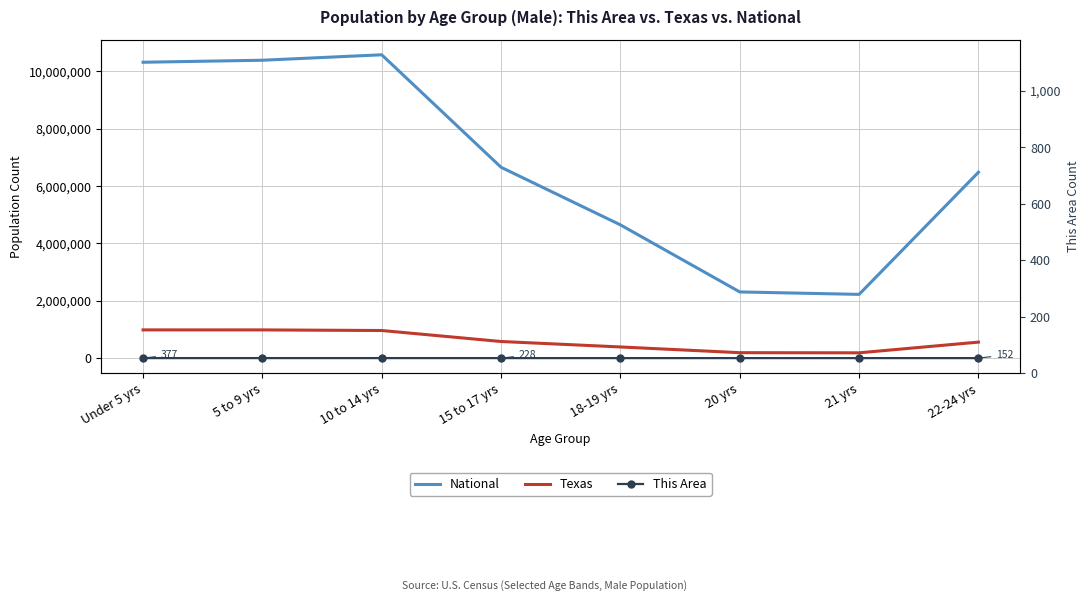

List the series in order of their peak value, lowest first.

This Area, This Area (right axis), Texas, National